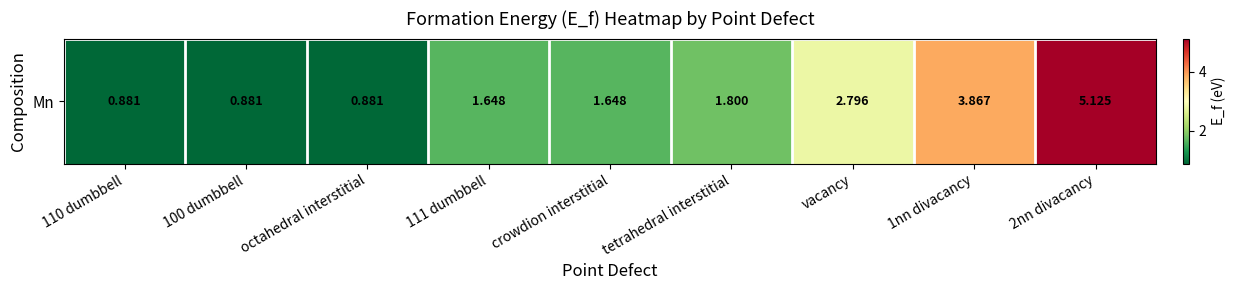

Count the number of data series in this chart.

1